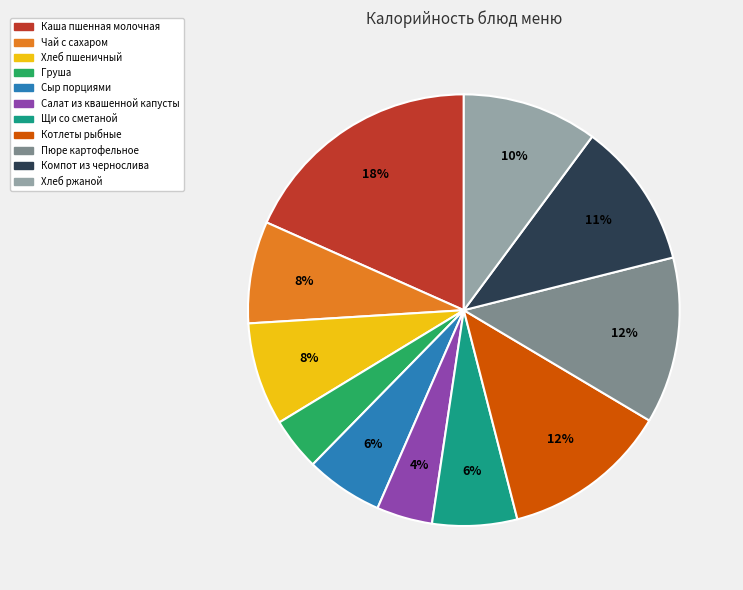

What is the ratio of the value at Хлеб ржаной to the value at Компот из чернослива?

0.9